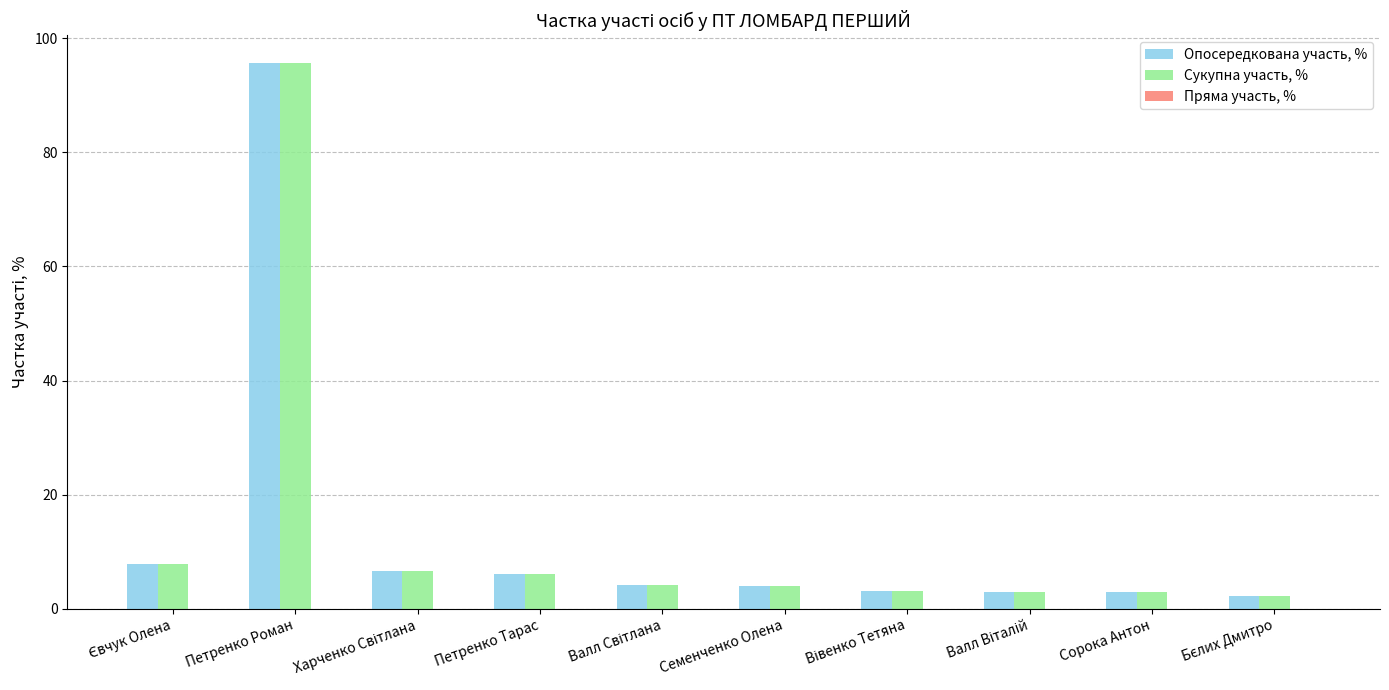

At which label does Сукупна участь, % reach its peak?

Петренко Роман